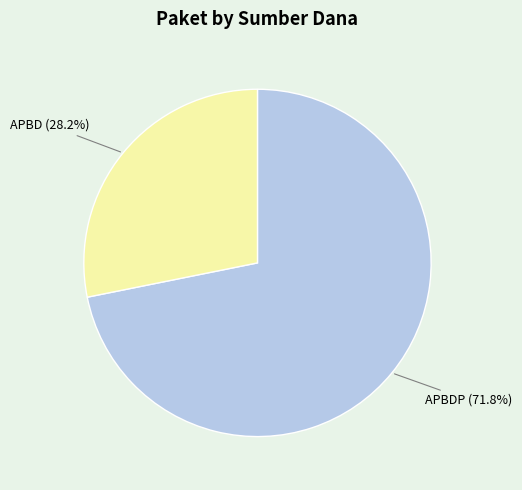

Approximately how many times larger is the value at APBD compared to APBDP?

0.4